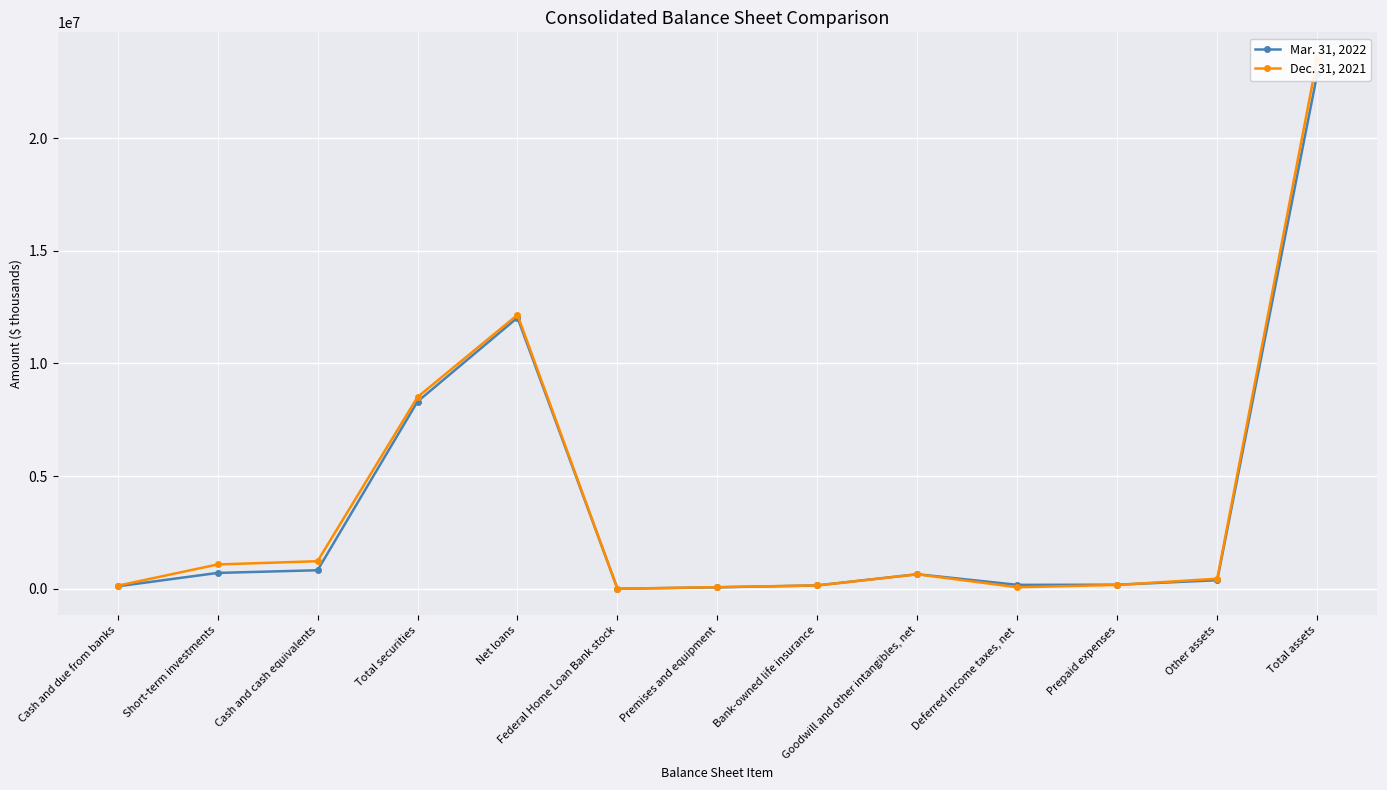

Between Total securities and Other assets, which series saw the biggest shift?

Dec. 31, 2021